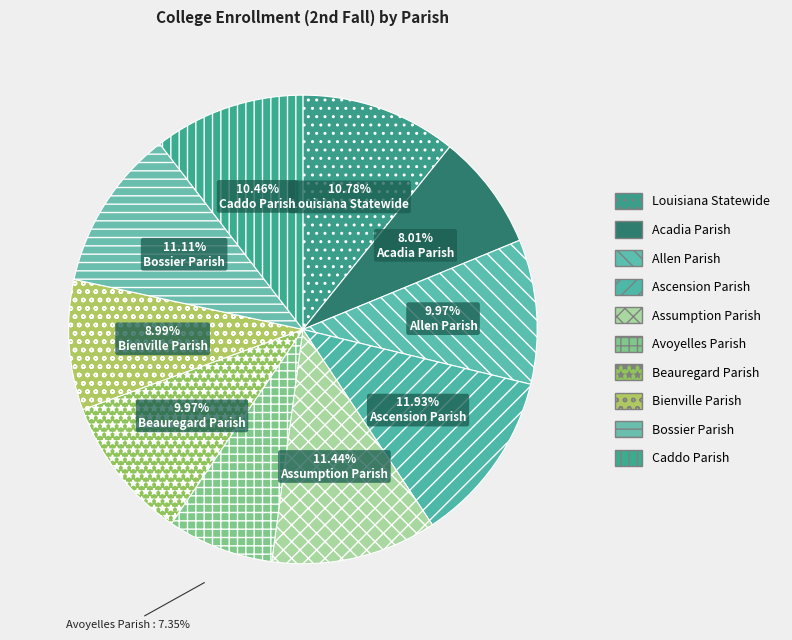

Which category has the biggest portion of the pie?

Ascension Parish